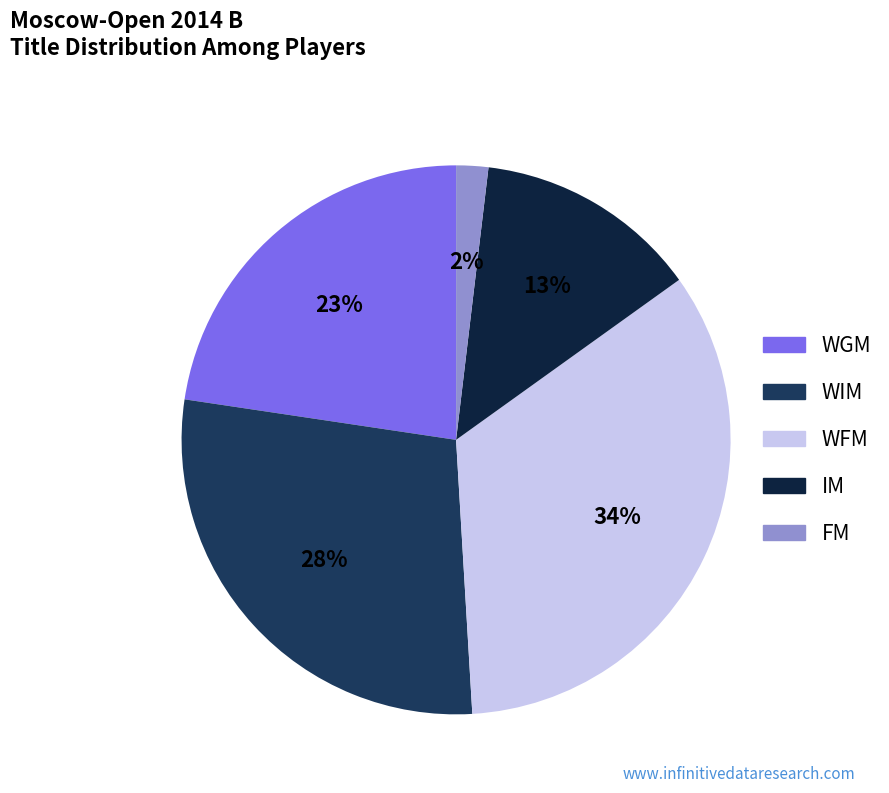

The WFM slice represents 22% of the pie. True or false?

False